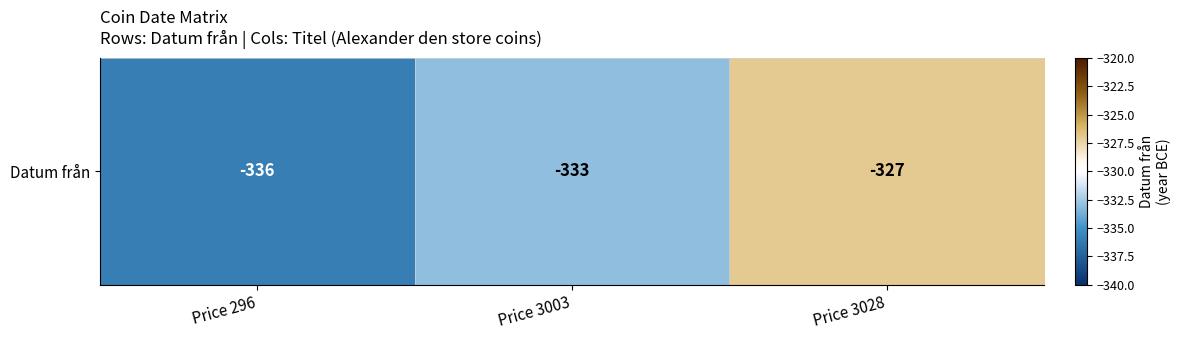

What is the difference between the values at Price 3003 and Price 3028?

6